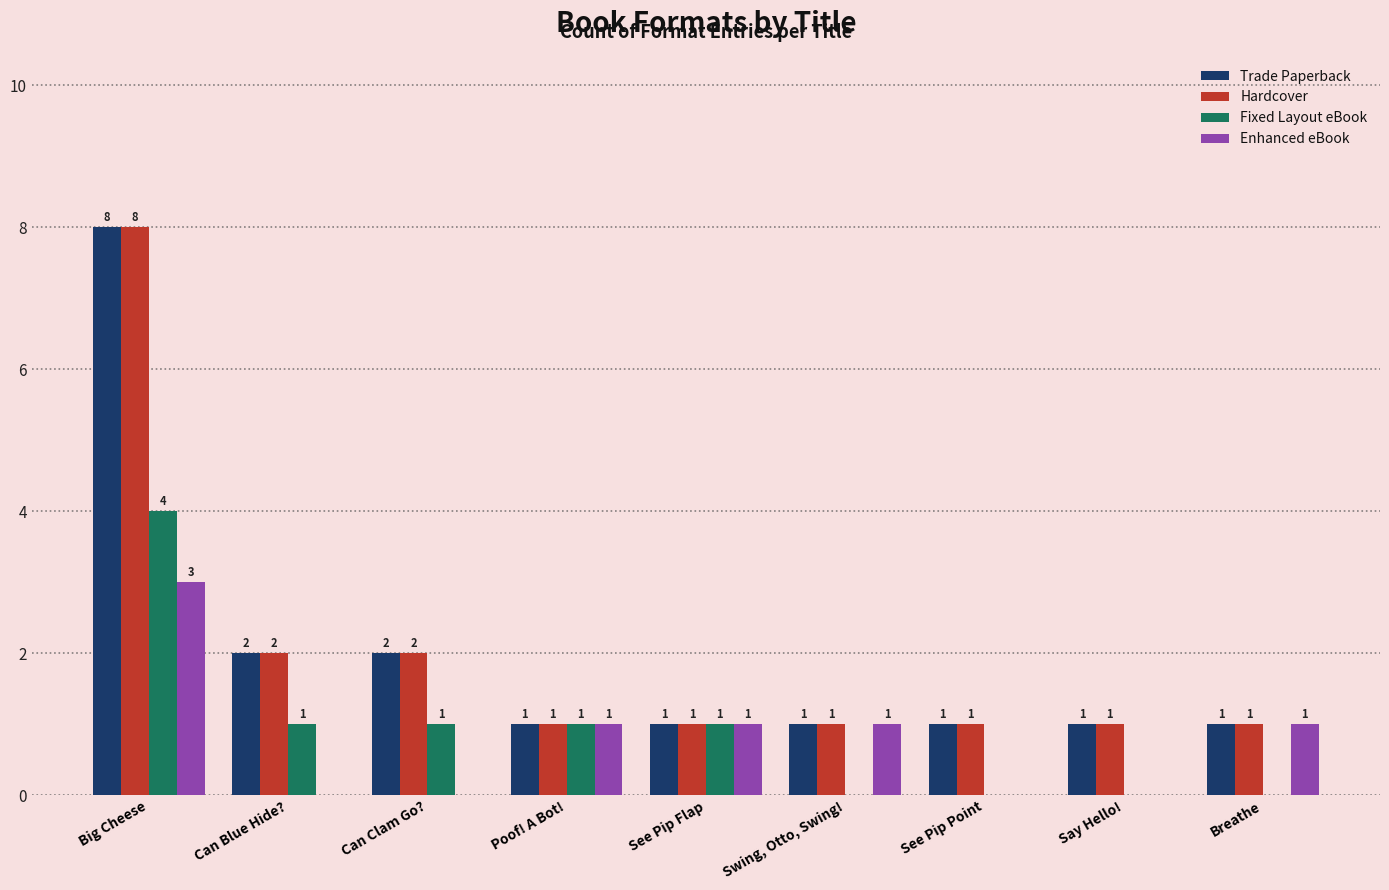

The Enhanced eBook series shows 1 at Poof! A Bot!. True or false?

True